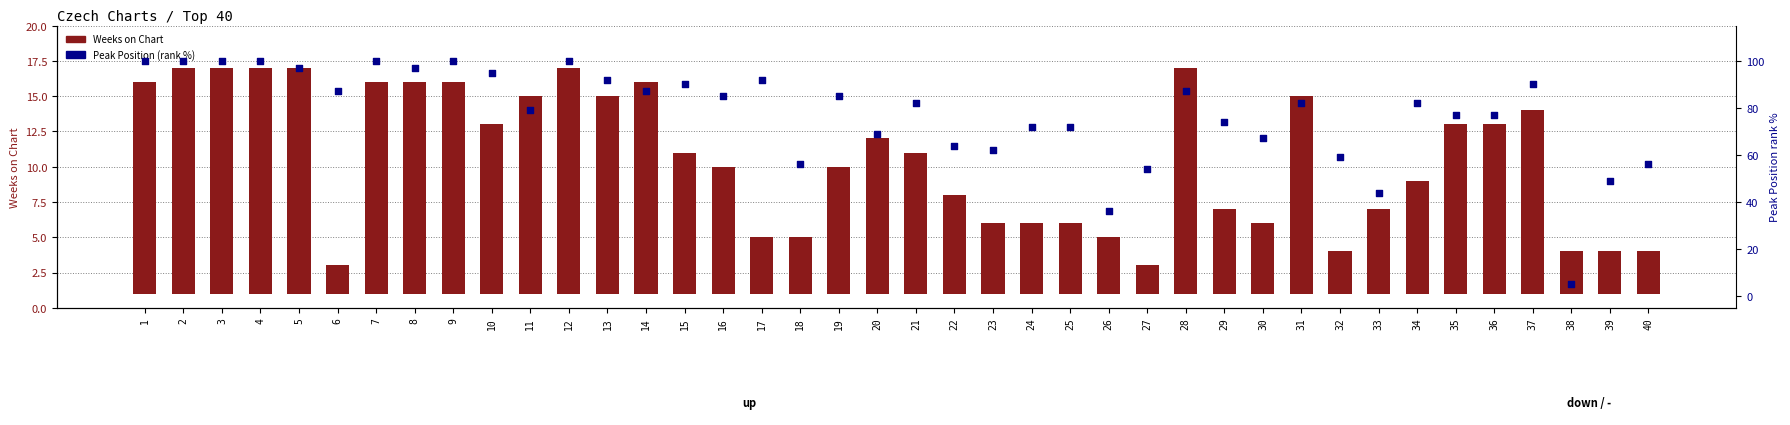

At which category is the sum across all series the highest?

2